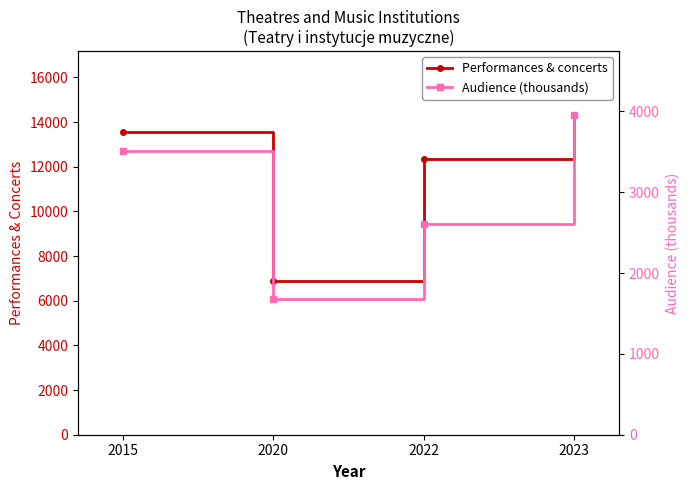

True or false: Audience (thousands) and Performances & concerts intersect in this chart.

False